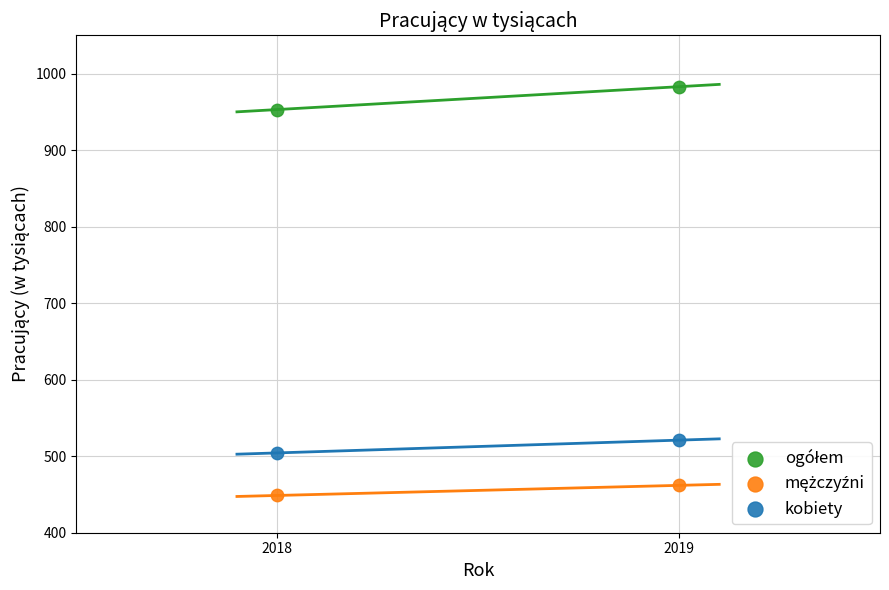

Across all series, what Y value is closest to 715?

521.0